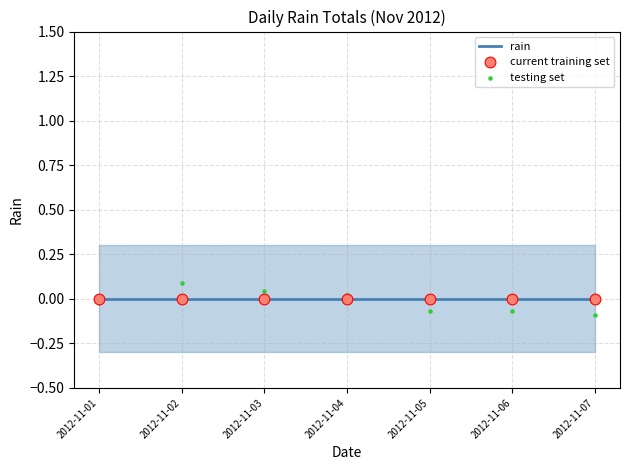

Which series has the largest Y range (max minus min)?

testing set